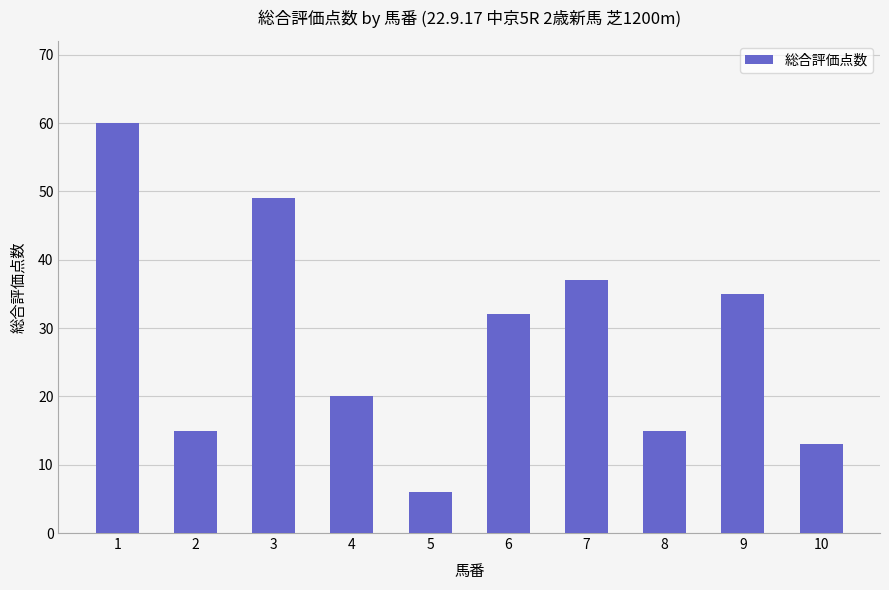

Which category has the highest value across all series?

1